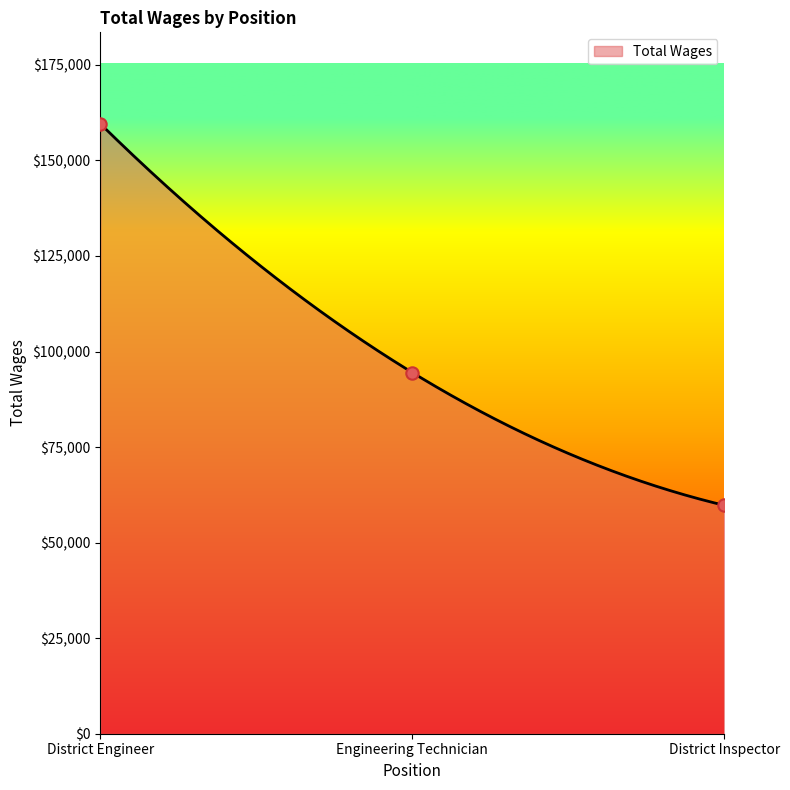

Which has a higher value, District Inspector or District Engineer?

District Engineer